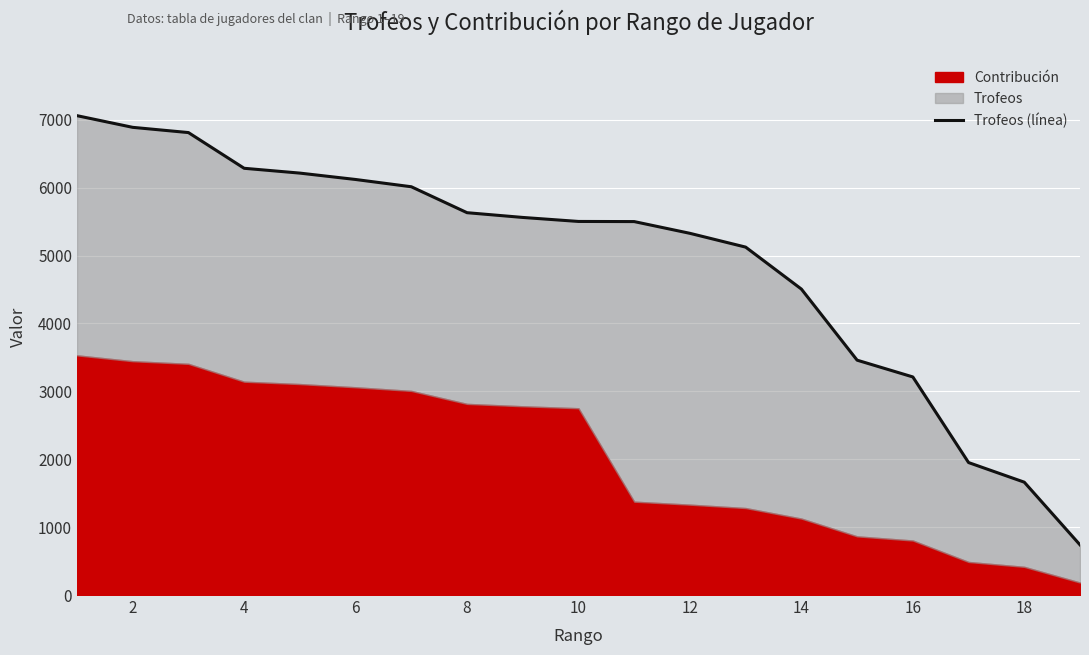

Count the number of categories in the chart.

19